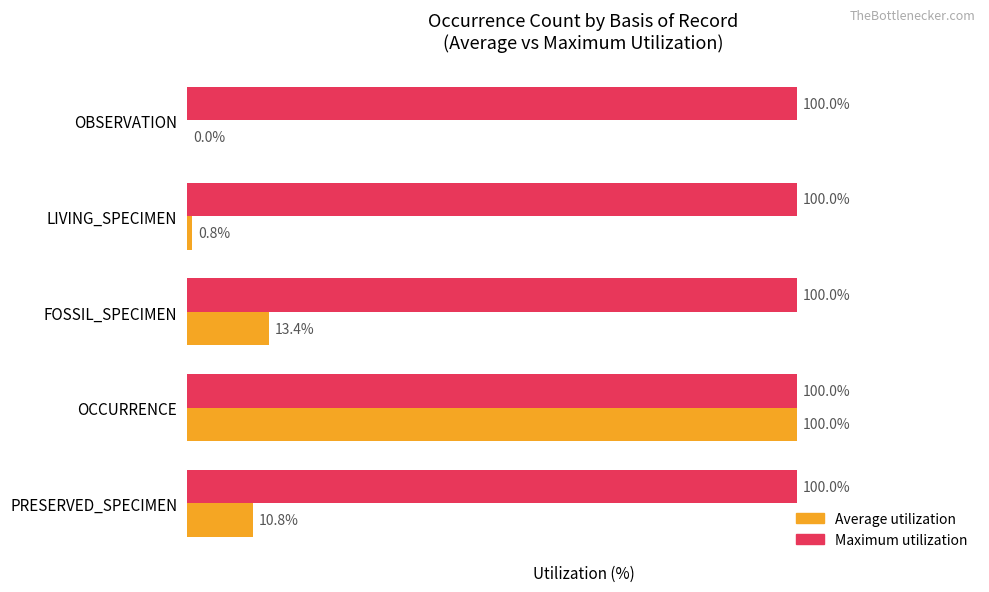

What are all the series names shown in the legend?

Average utilization, Maximum utilization